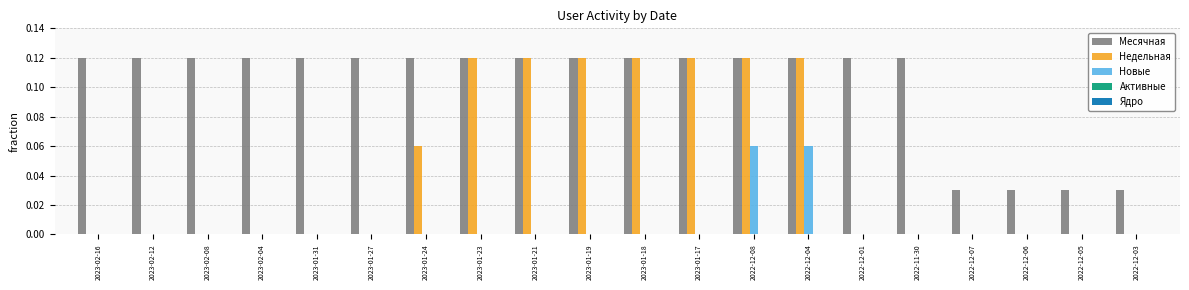

Is it true that Новые equals 0.0 at 2023-01-21?

True